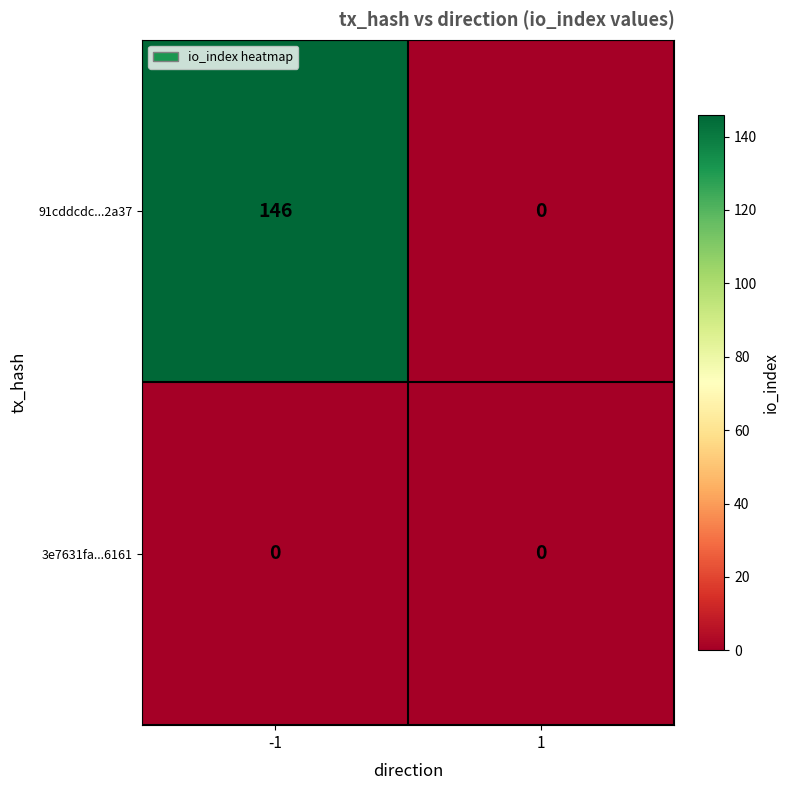

Reading left to right, transcribe all the data shown in this chart.

91cddcdc...2a37: 146	0
3e7631fa...6161: 0	0